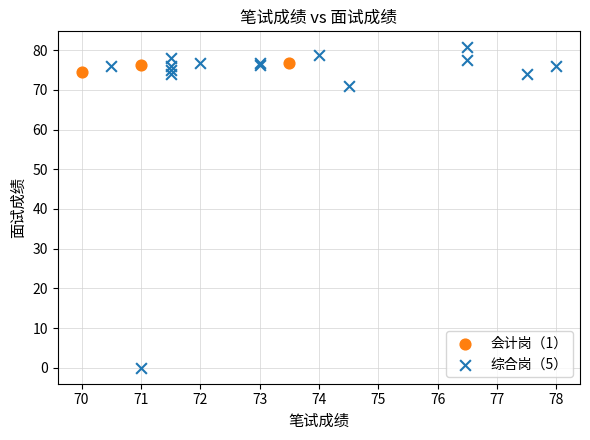

Which series reaches the maximum Y coordinate?

综合岗（5）